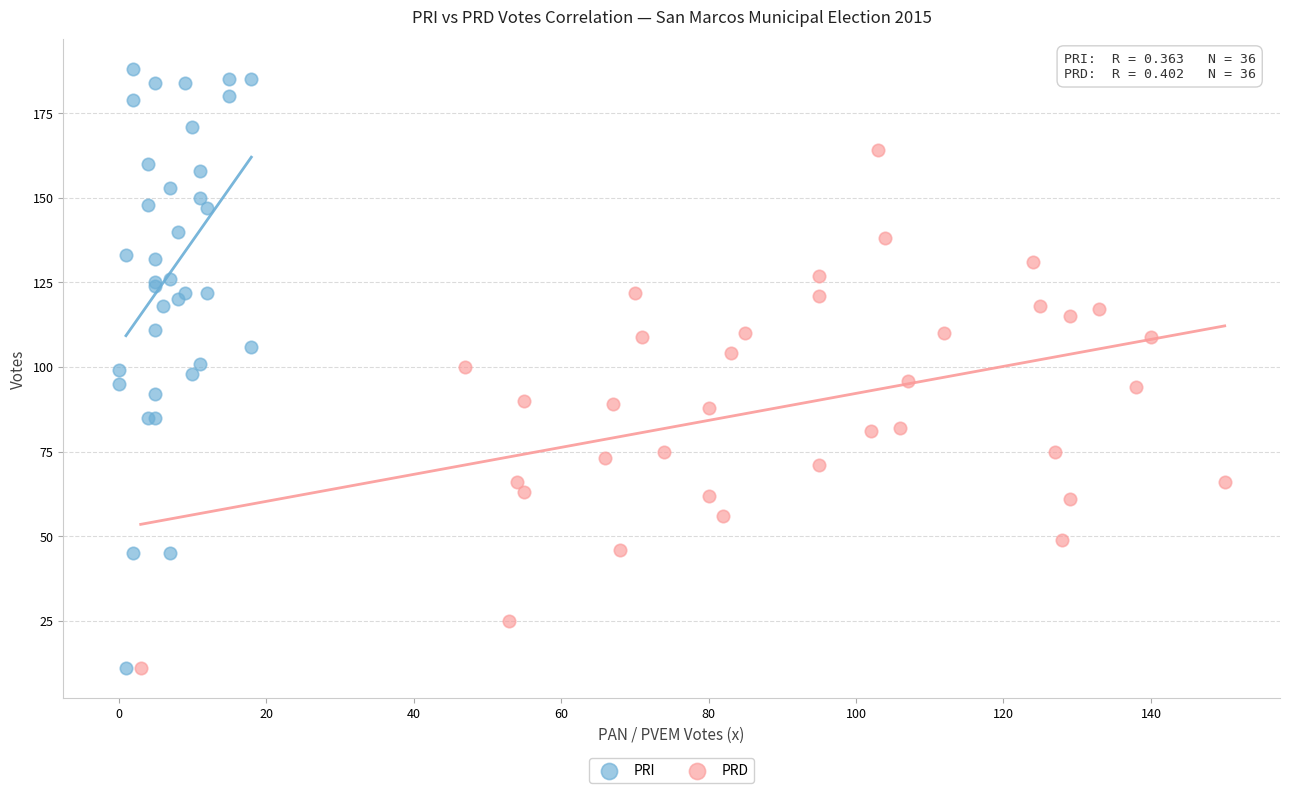

Which series has the largest Y range (max minus min)?

PRI